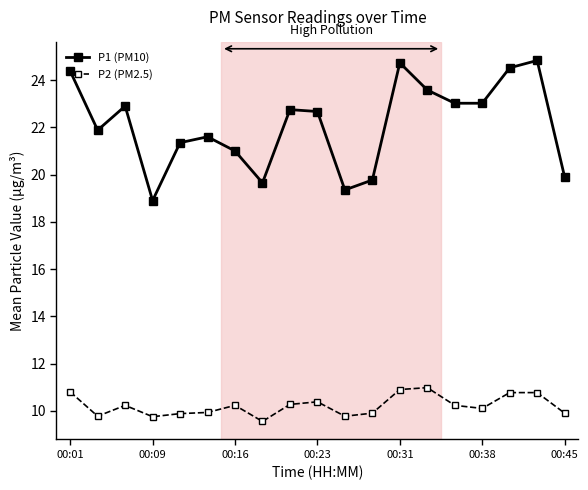

What is the value of the P1 (PM10) point at the 18th from the left?

24.8